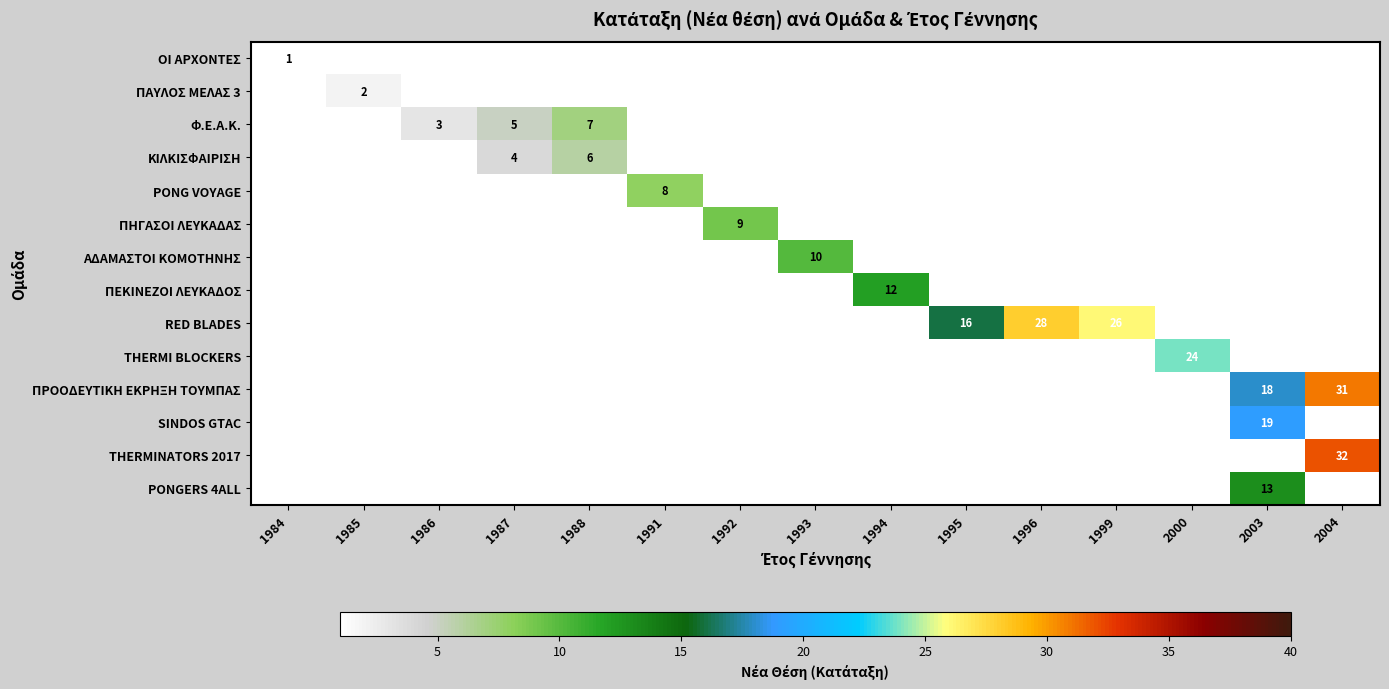

The Φ.Ε.Α.Κ. series shows 5 at 1987. True or false?

True